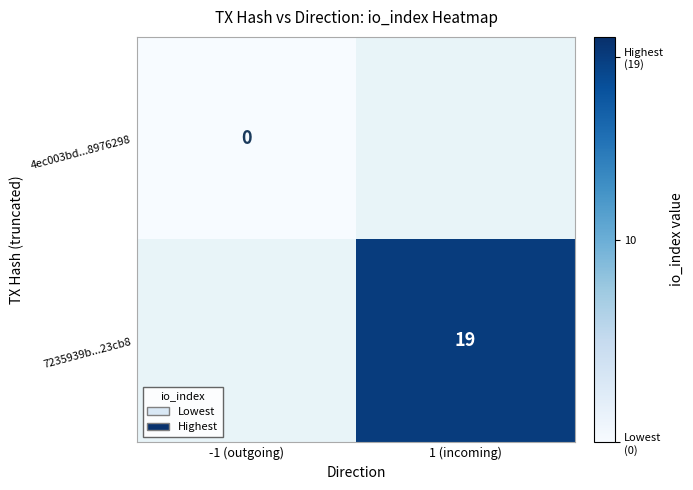

Is the value of 4ec003bd...8976298 at -1 (outgoing) greater than the value of 7235939b...23cb8 at 1 (incoming)?

No